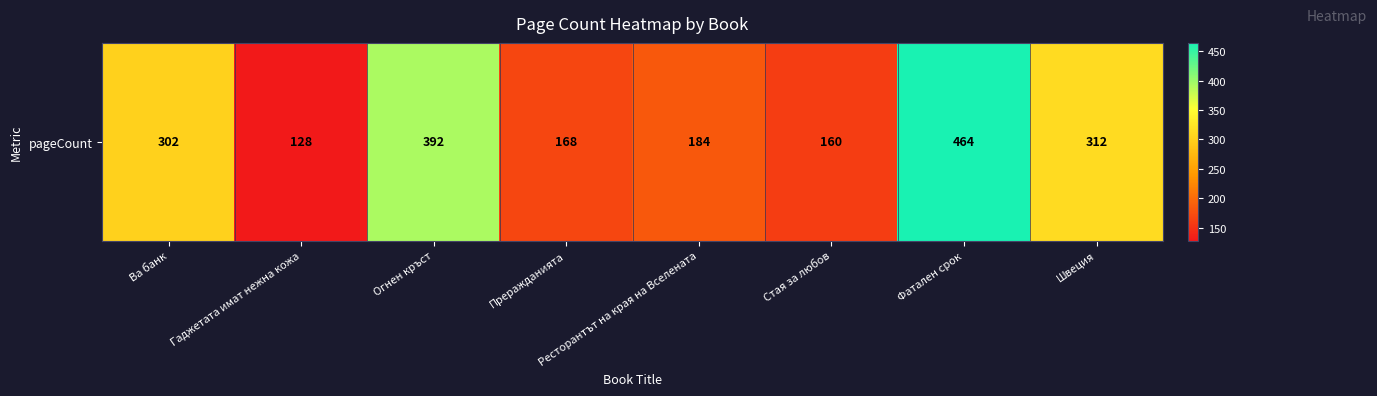

Where is the data nearest to the value 296?

Ва банк